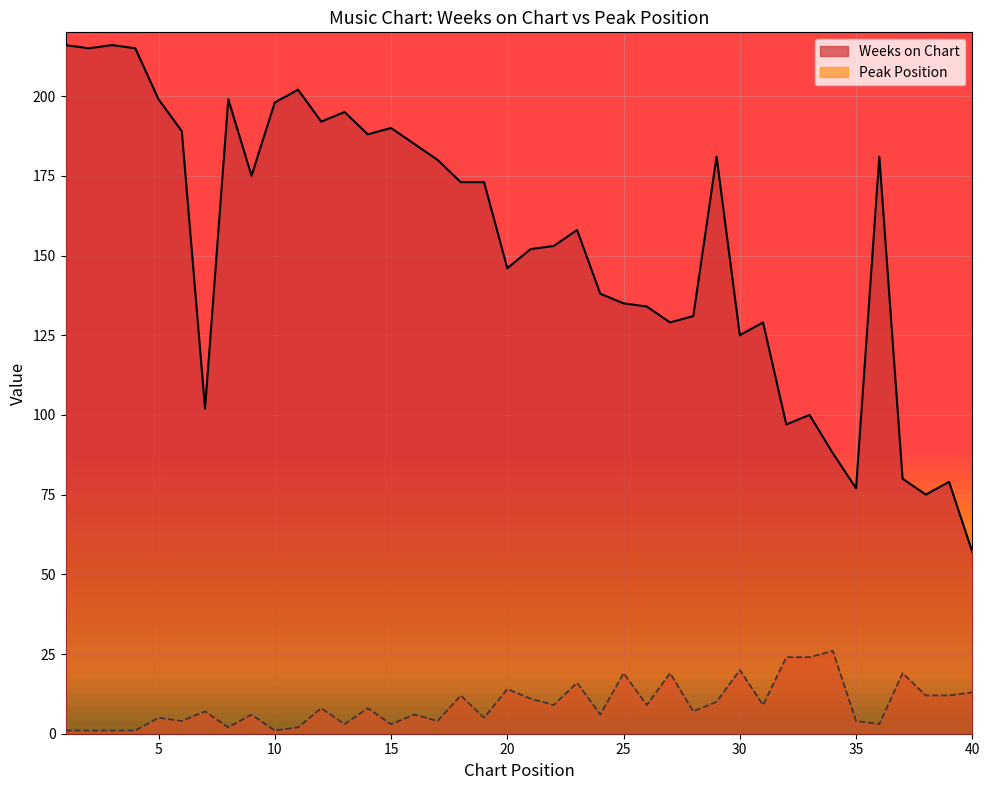

True or false: Peak Position has more than 2 points higher than both neighbors.

True